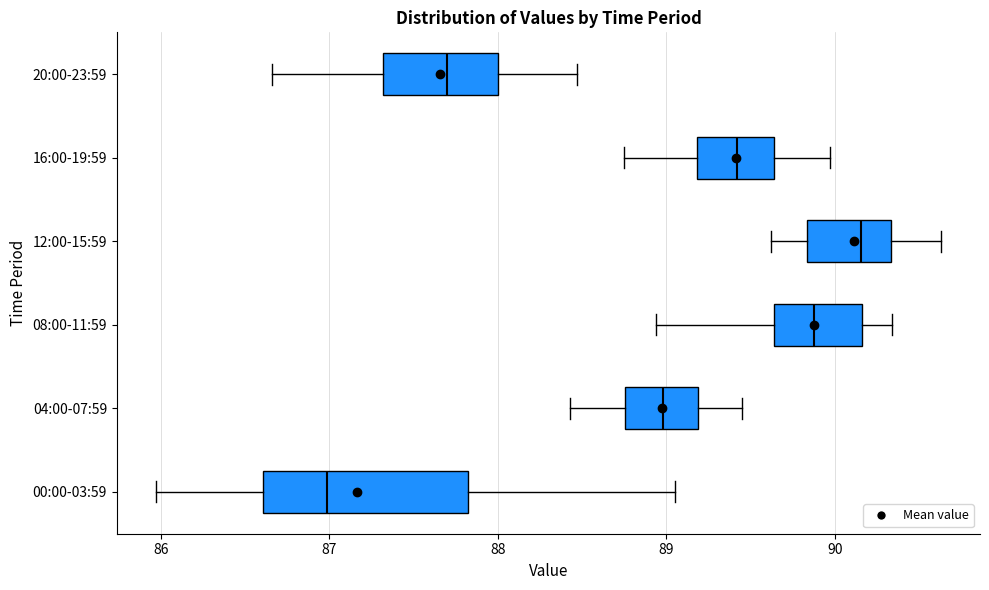

Comparing the boxes themselves (not the whiskers), which one is the widest?

00:00-03:59